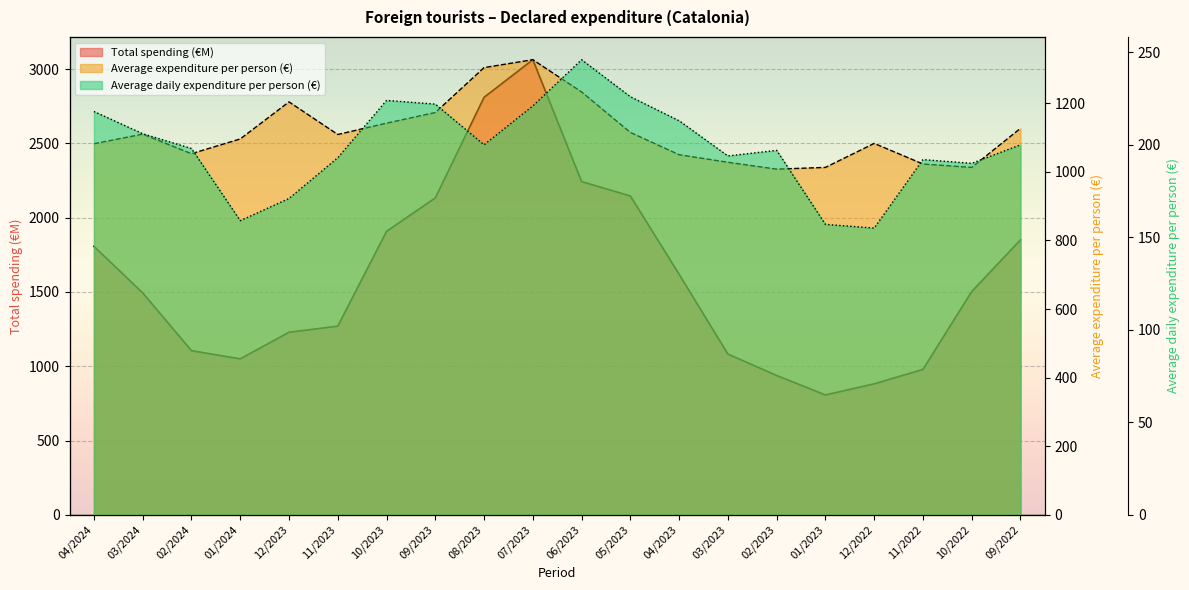

What is the difference between the maximum and minimum values in the Total spending (€M) series?

2256